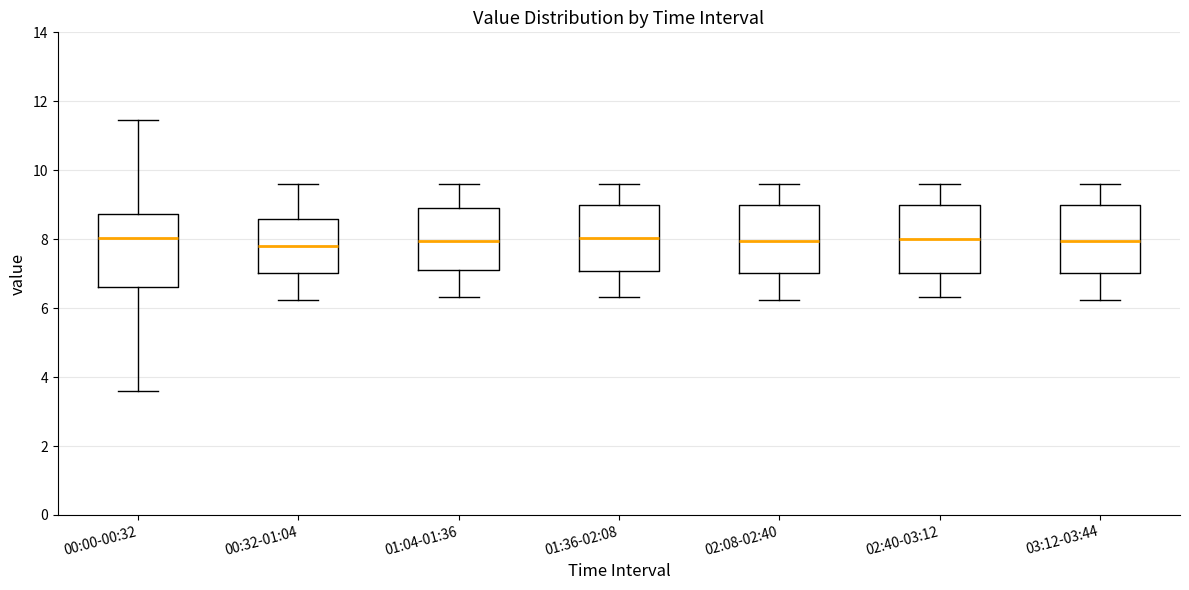

Where does the upper whisker of the box for 02:40-03:12 end on the y-axis? The values are not printed on the chart, so give them approximately, as read against the axis.

9.6